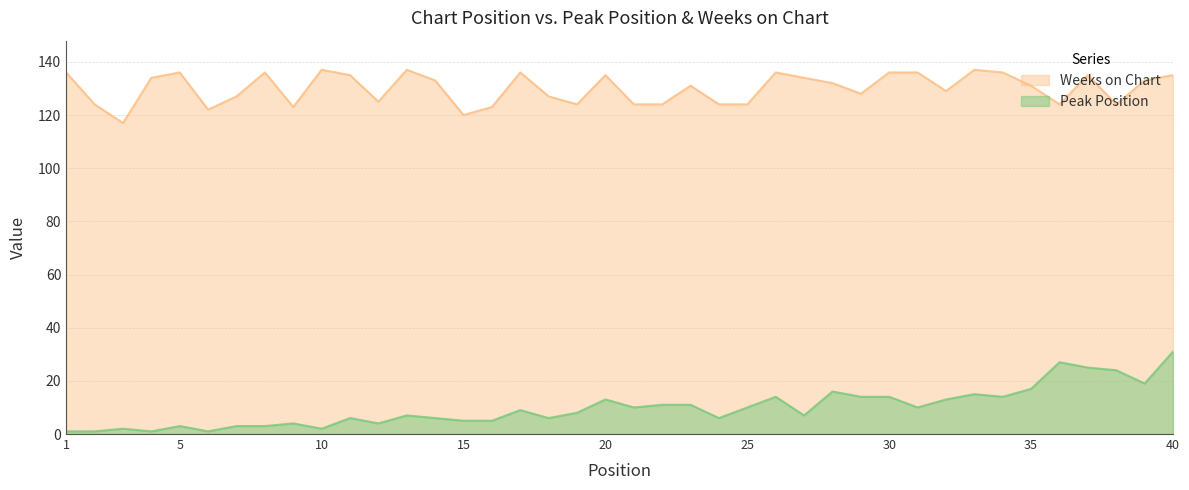

Does the chart have visible grid lines?

Yes